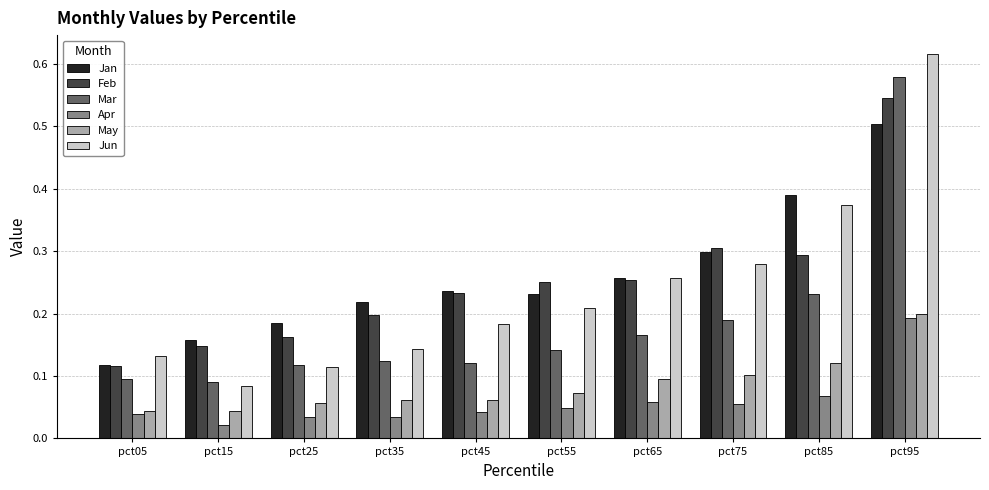

At how many categories does at least one series exceed 0?

10